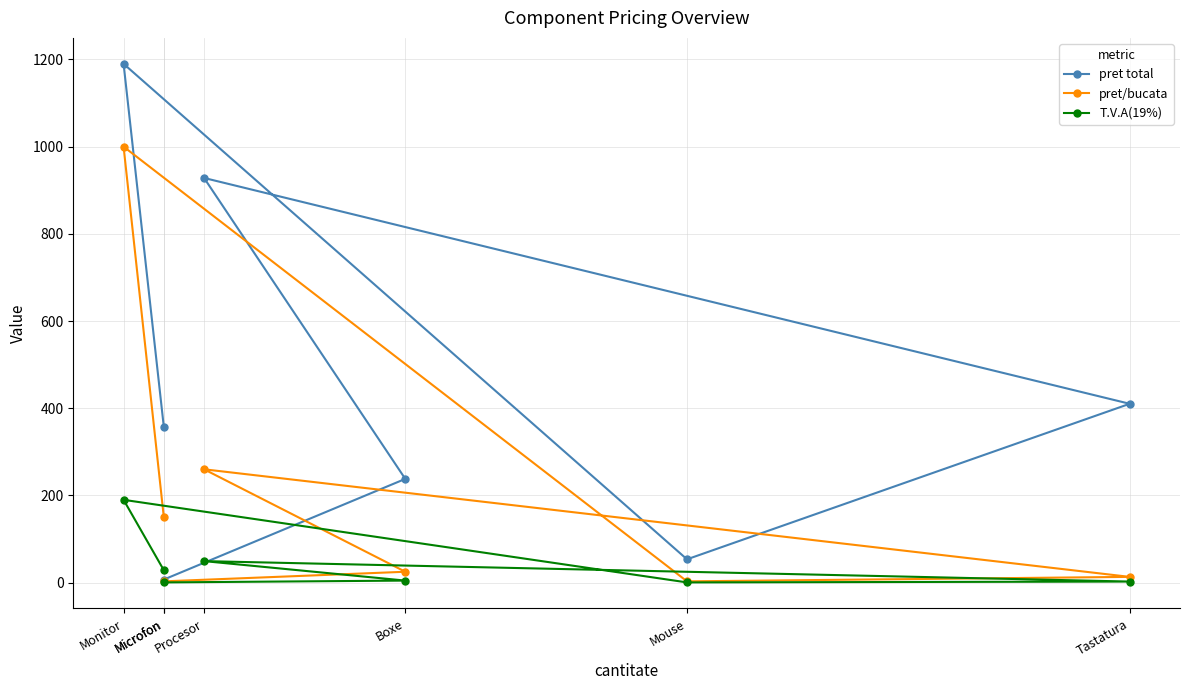

True or false: pret total has a value of 463.6 at Procesor.

False